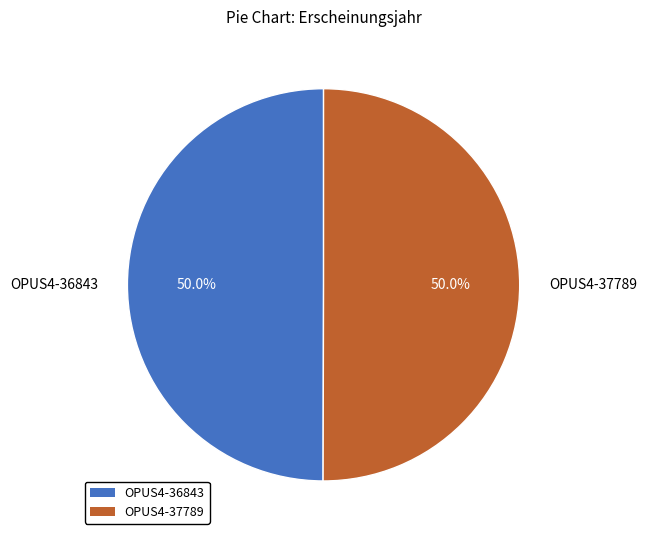

Approximately how many times larger is the value at OPUS4-36843 compared to OPUS4-37789?

1.0